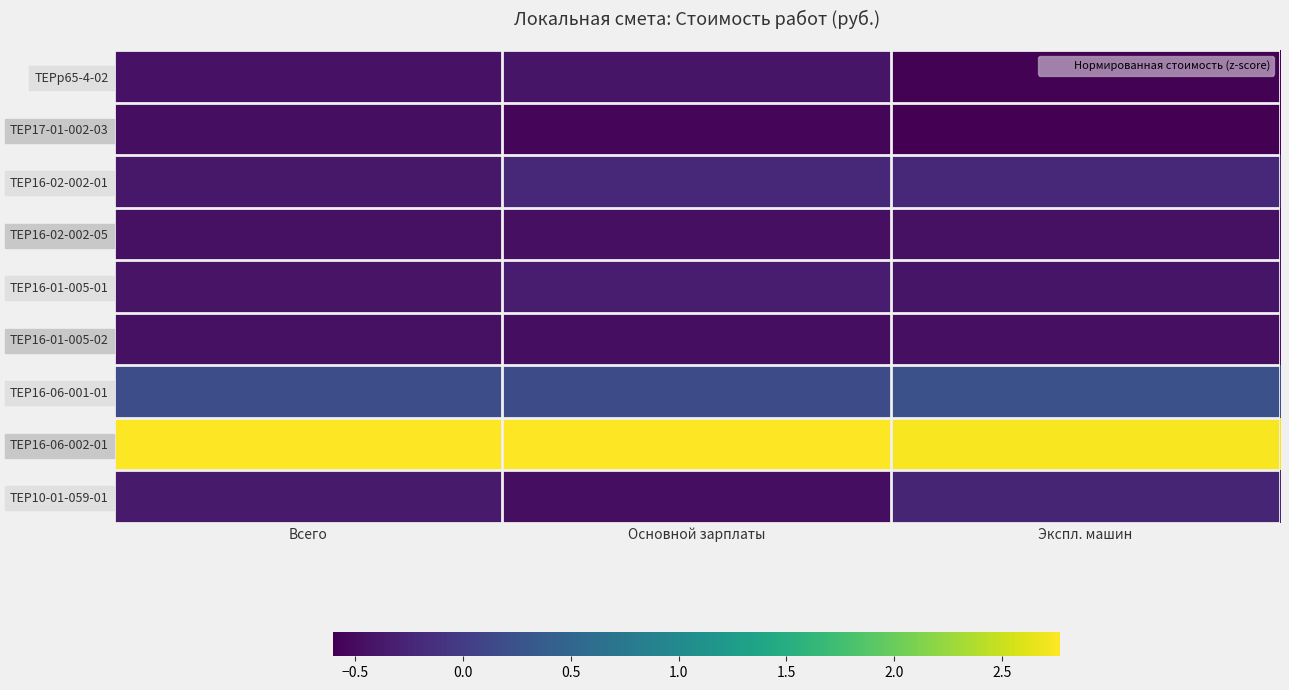

Reading left to right, transcribe all the data shown in this chart.

ТЕРр65-4-02: Всего=-0.4	Основной зарплаты=-0.4	Экспл. машин=-0.6
ТЕР17-01-002-03: Всего=-0.5	Основной зарплаты=-0.6	Экспл. машин=-0.6
ТЕР16-02-002-01: Всего=-0.4	Основной зарплаты=-0.2	Экспл. машин=-0.2
ТЕР16-02-002-05: Всего=-0.4	Основной зарплаты=-0.5	Экспл. машин=-0.5
ТЕР16-01-005-01: Всего=-0.4	Основной зарплаты=-0.3	Экспл. машин=-0.4
ТЕР16-01-005-02: Всего=-0.5	Основной зарплаты=-0.5	Экспл. машин=-0.5
ТЕР16-06-001-01: Всего=0.2	Основной зарплаты=0.2	Экспл. машин=0.2
ТЕР16-06-002-01: Всего=2.8	Основной зарплаты=2.8	Экспл. машин=2.7
ТЕР10-01-059-01: Всего=-0.4	Основной зарплаты=-0.5	Экспл. машин=-0.2